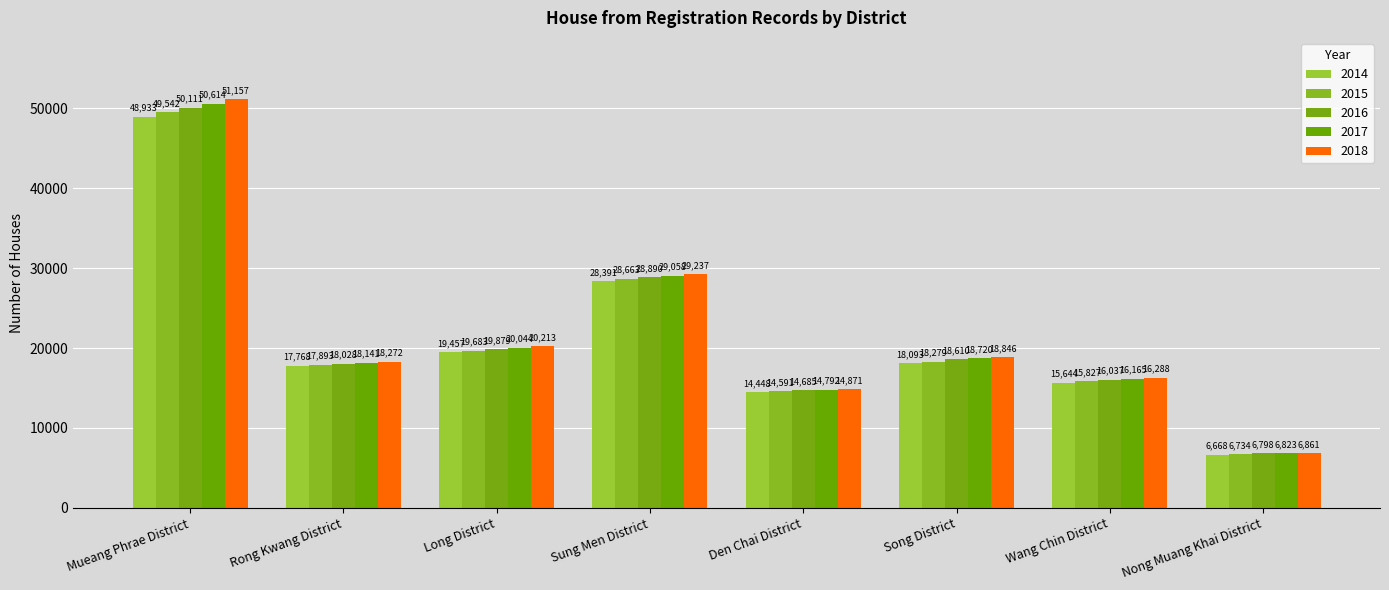

Reading right to left, transcribe all the data shown in this chart.

2014: 6668	15644	18093	14448	28391	19457	17768	48933
2015: 6734	15827	18279	14591	28663	19683	17893	49542
2016: 6798	16037	18610	14685	28890	19879	18028	50111
2017: 6823	16165	18720	14792	29058	20044	18141	50614
2018: 6861	16288	18846	14871	29237	20213	18272	51157